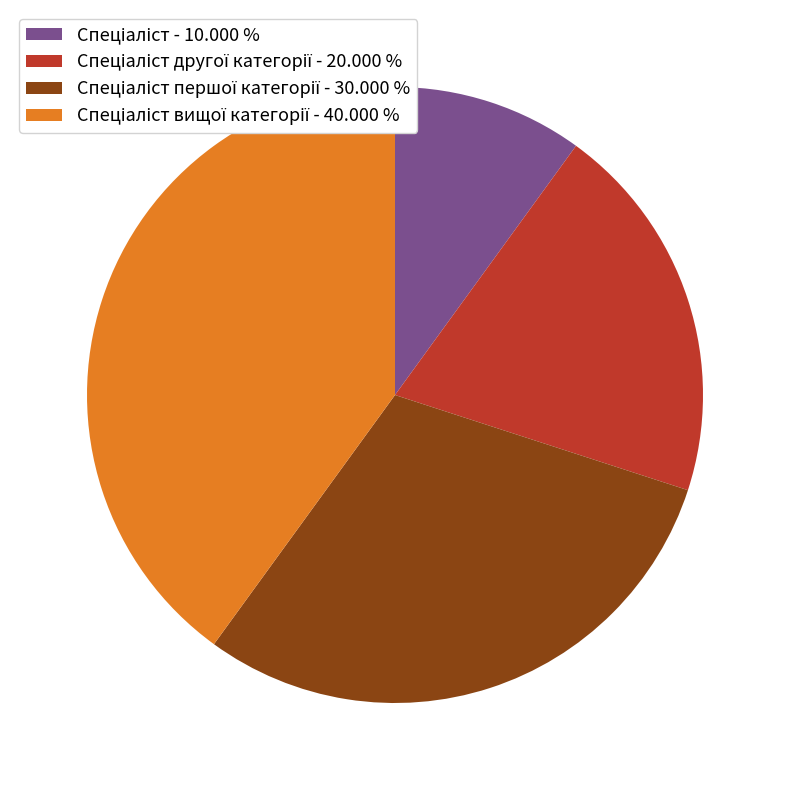

Does any single category account for the majority?

No